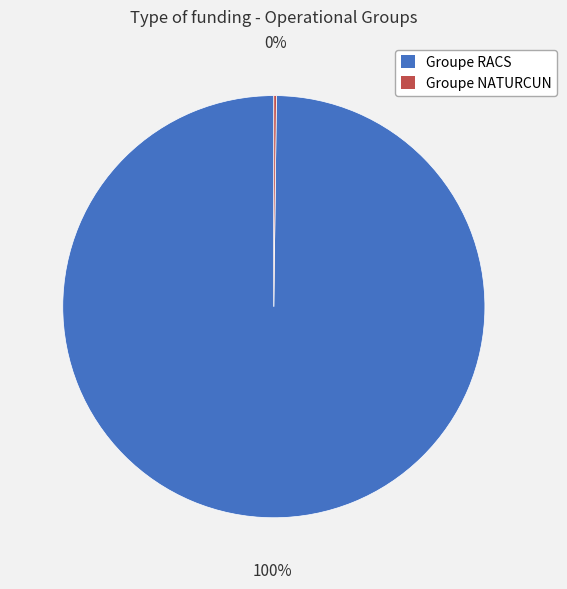

To the nearest percent, what is the difference between the largest and smallest slice percentages?

100%